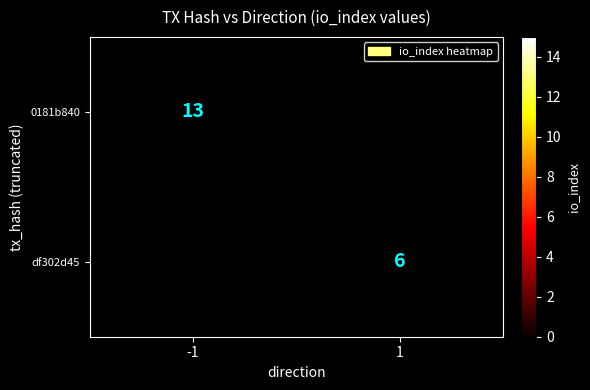

How many data points does each series have?

2